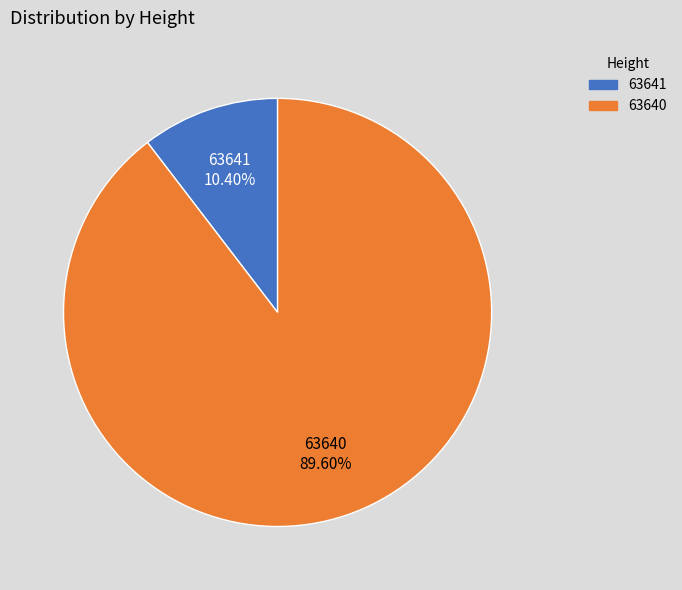

To the nearest percent, what is the average slice percentage?

50%